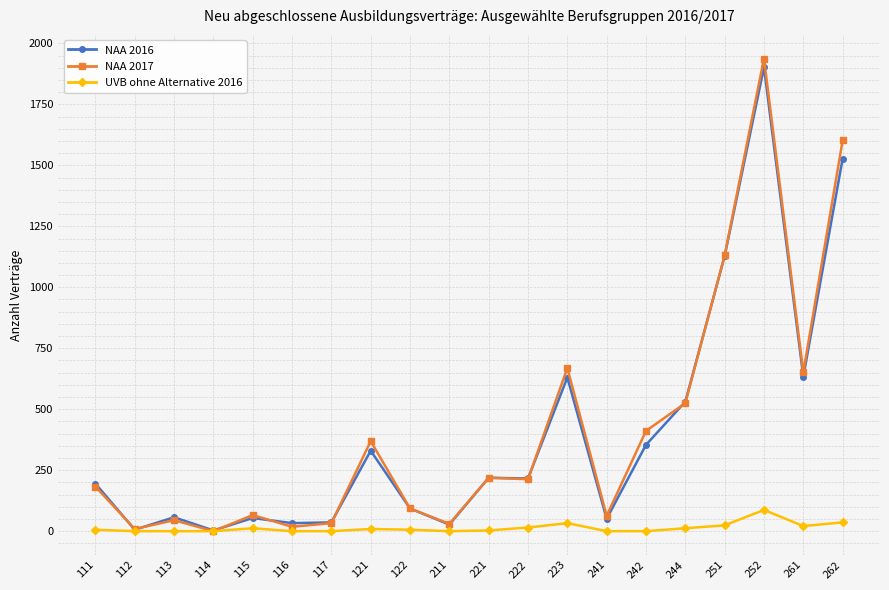

Rank the series at 252 from lowest to highest value.

UVB ohne Alternative 2016, NAA 2016, NAA 2017